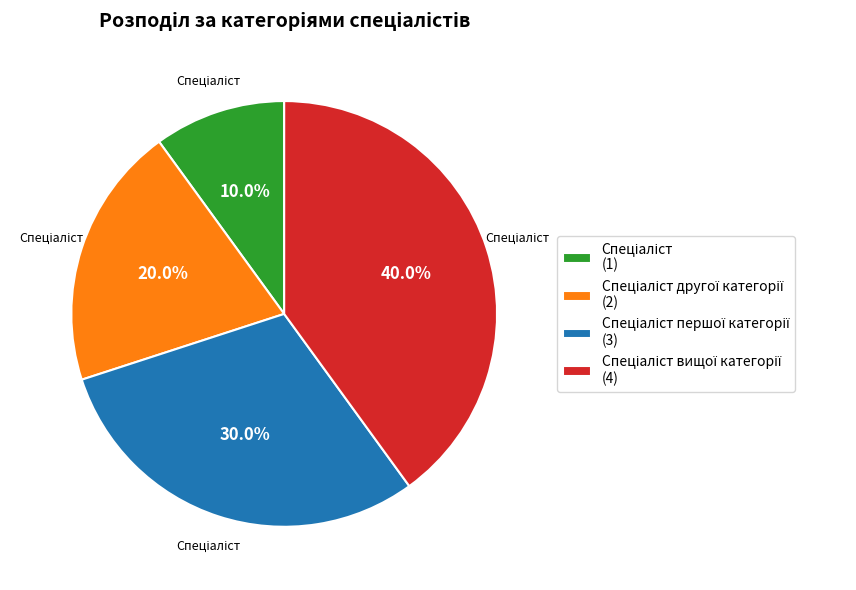

Is there any slice that represents more than half of the pie?

No